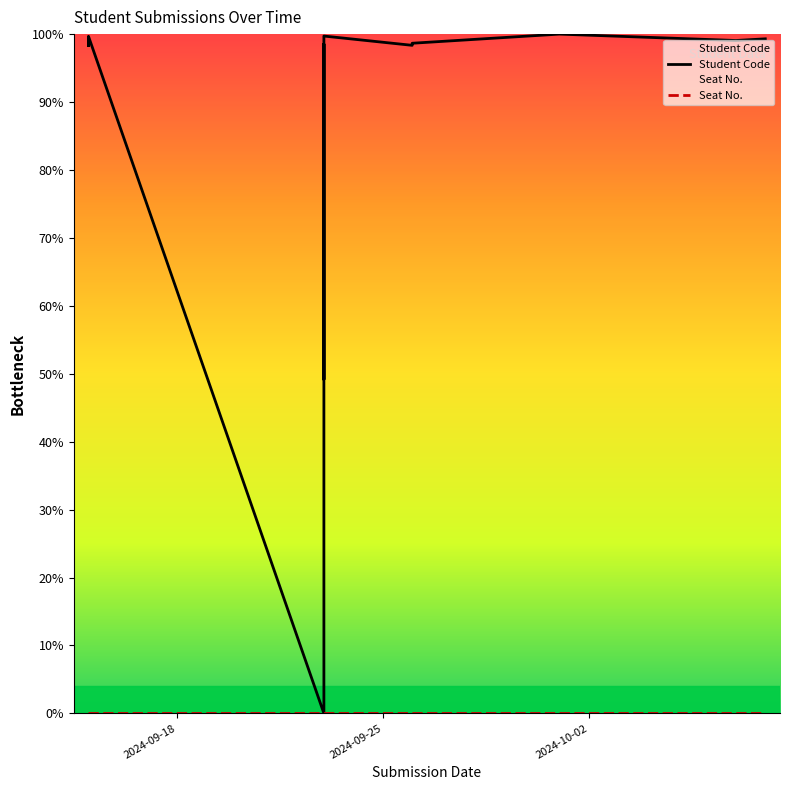

The value of Student Code at 2024-09-18 is 27.6. True or false?

False